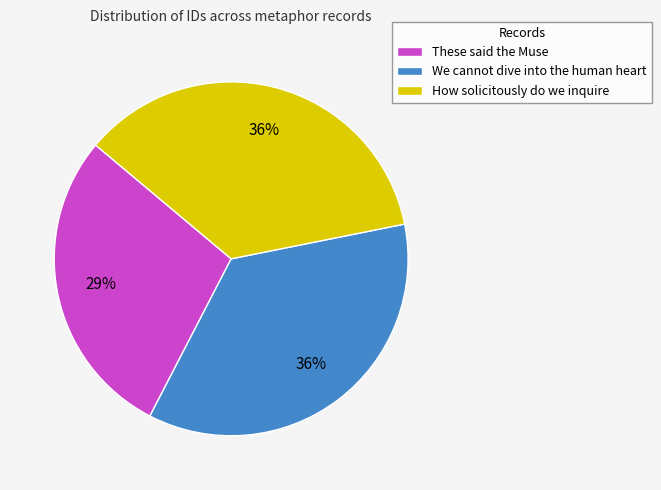

To the nearest percent, what is the combined percentage of How solicitously do we inquire and We cannot dive into the human heart?

71%